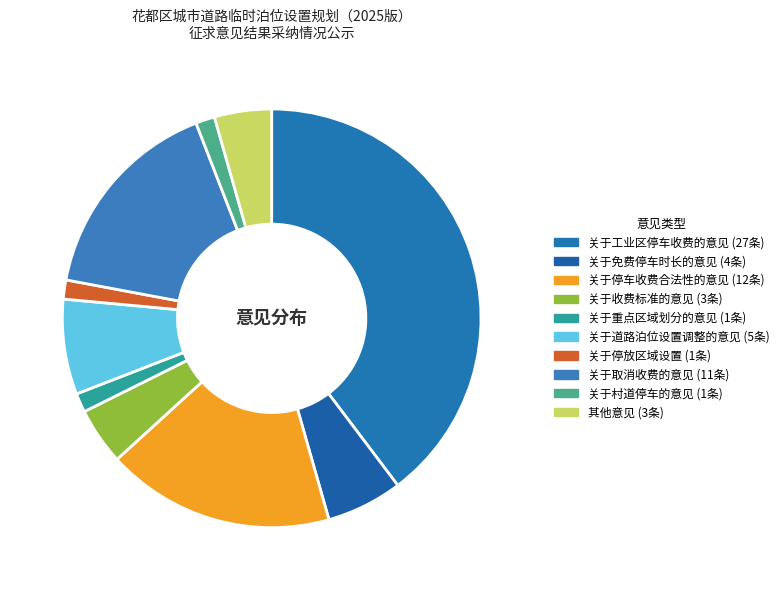

To the nearest percent, what portion does 关于取消收费的意见 represent?

16%